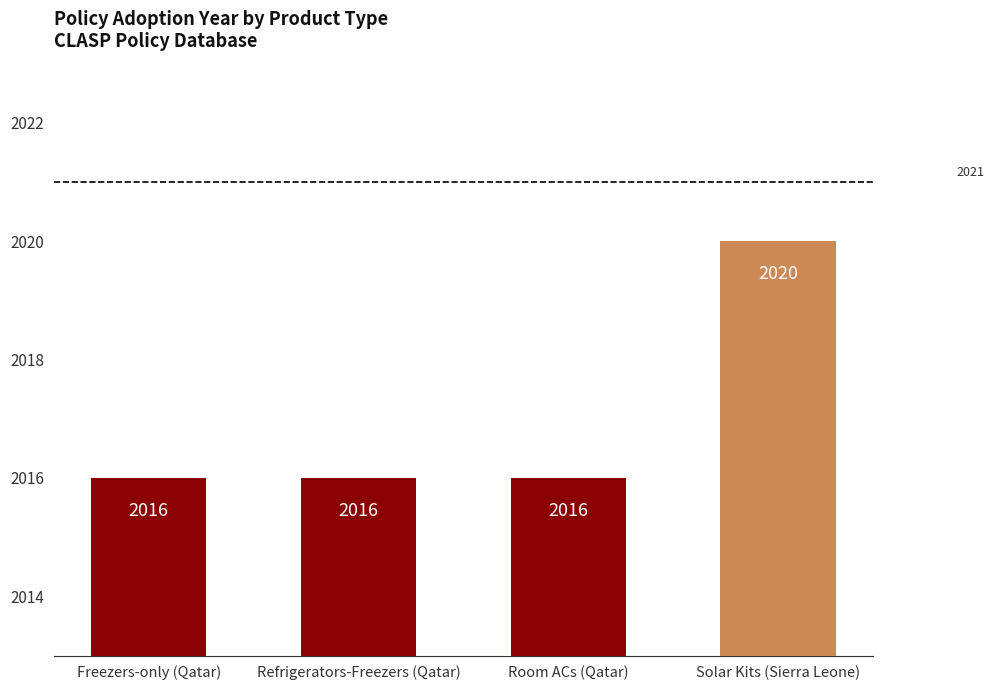

What is the minimum value shown in the chart?

2016